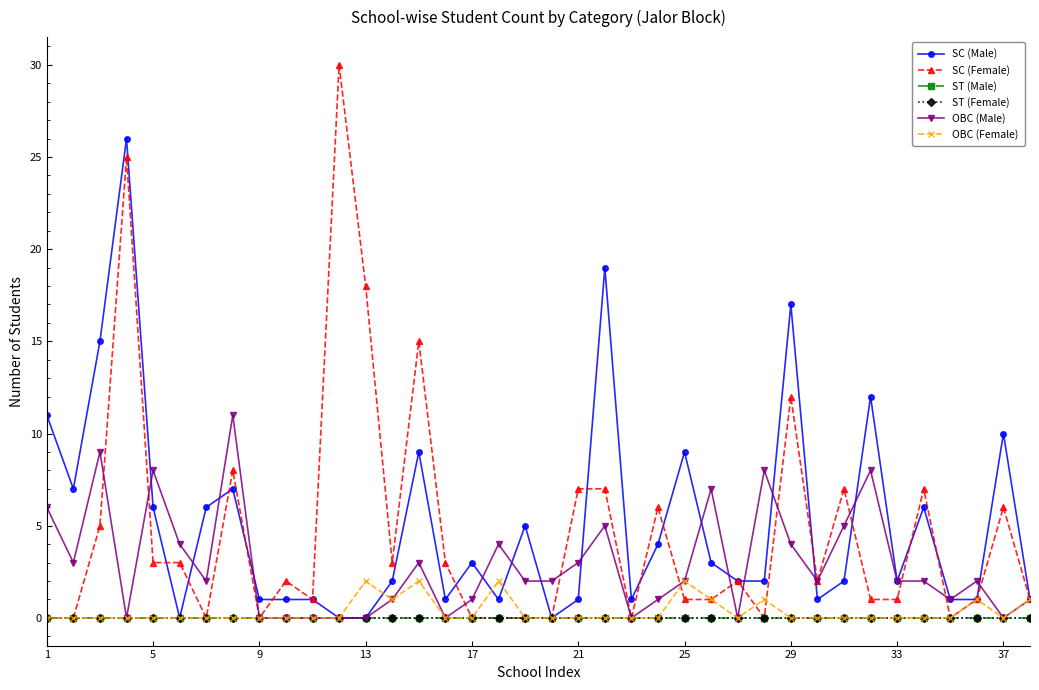

Does the chart have visible grid lines?

No